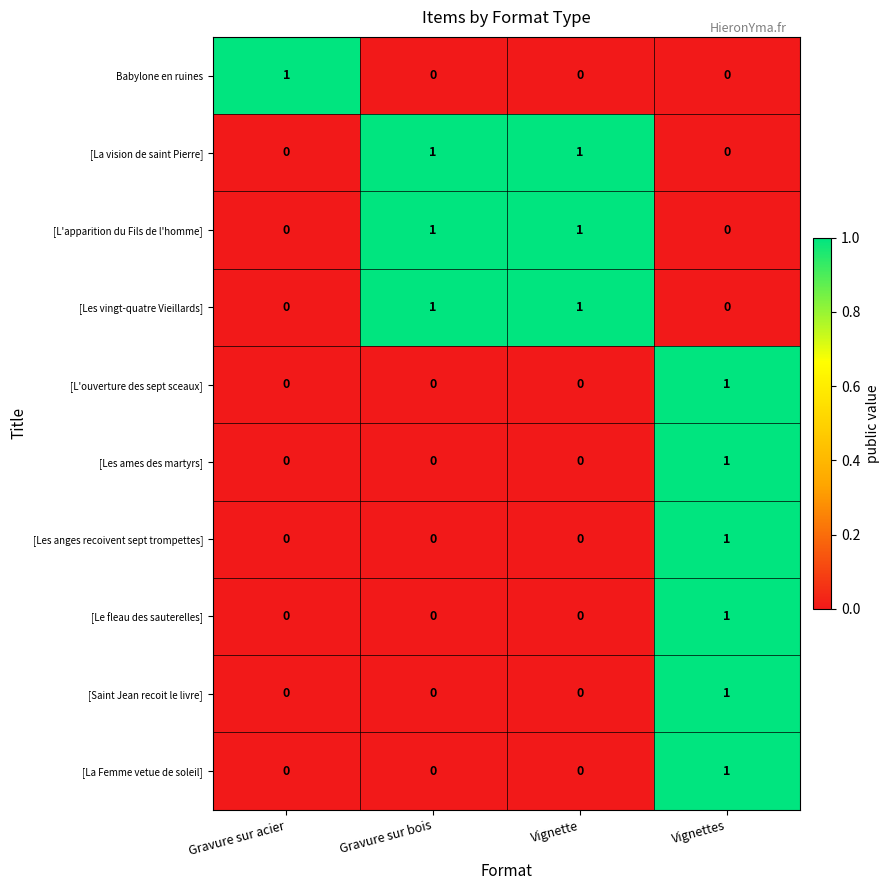

The [Saint Jean recoit le livre] series shows 1 at Vignettes. True or false?

True